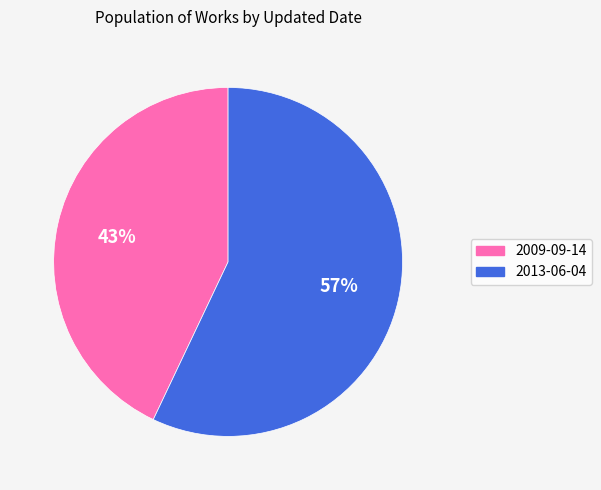

Is it true that 2013-06-04 is 69% of the pie?

False